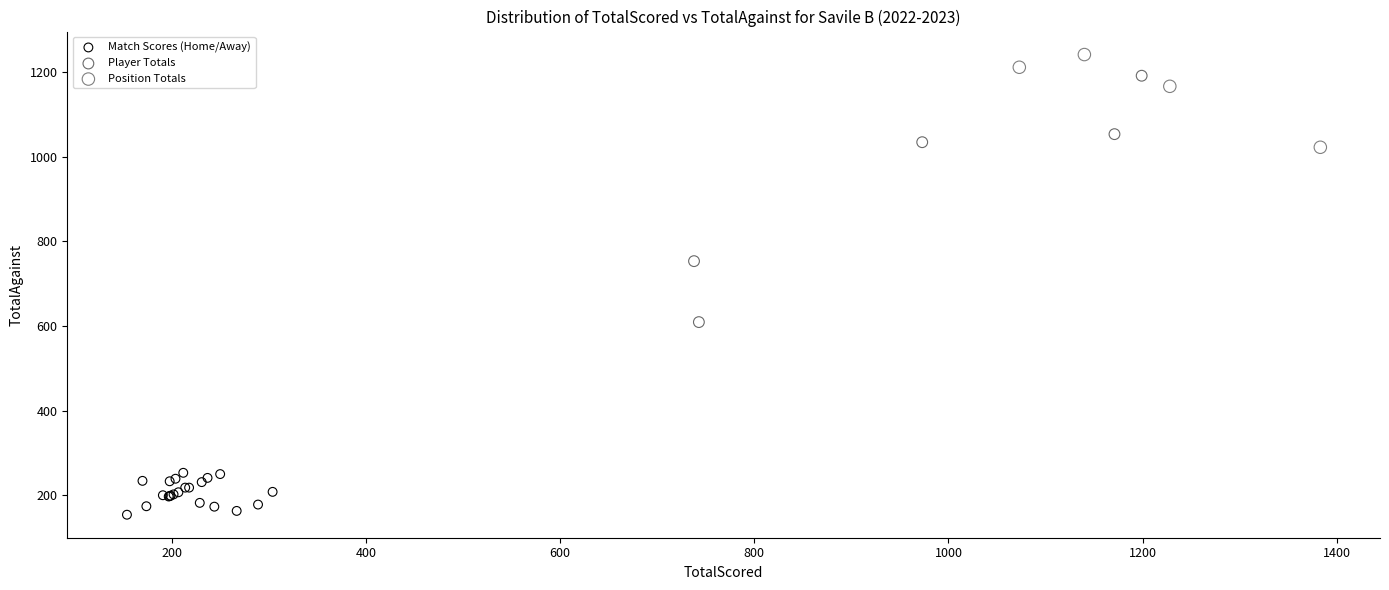

Which series has the largest Y range (max minus min)?

Player Totals